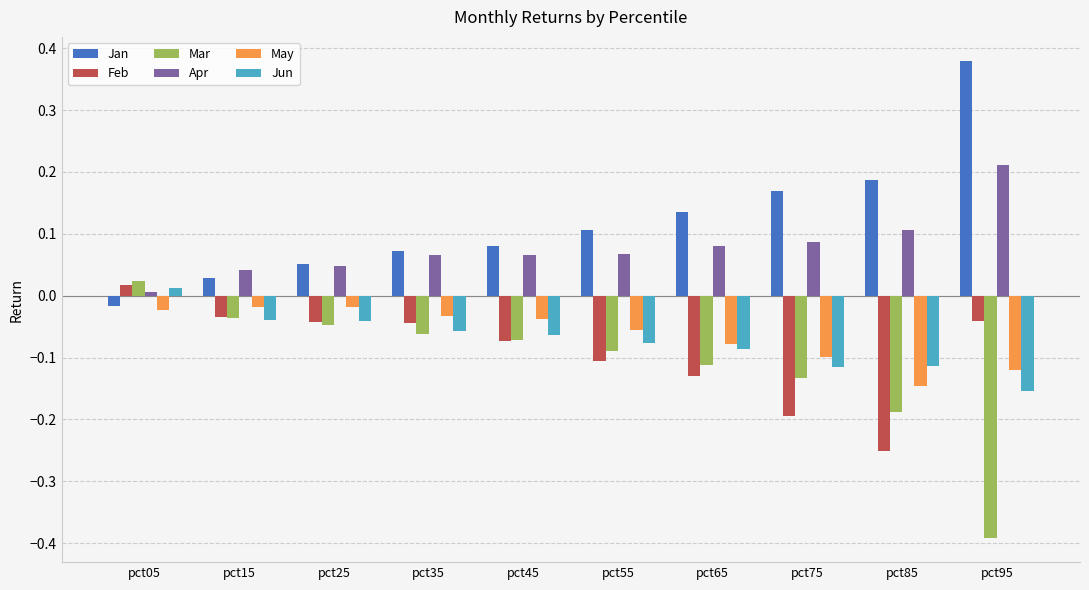

At which label does Apr reach its minimum?

pct05